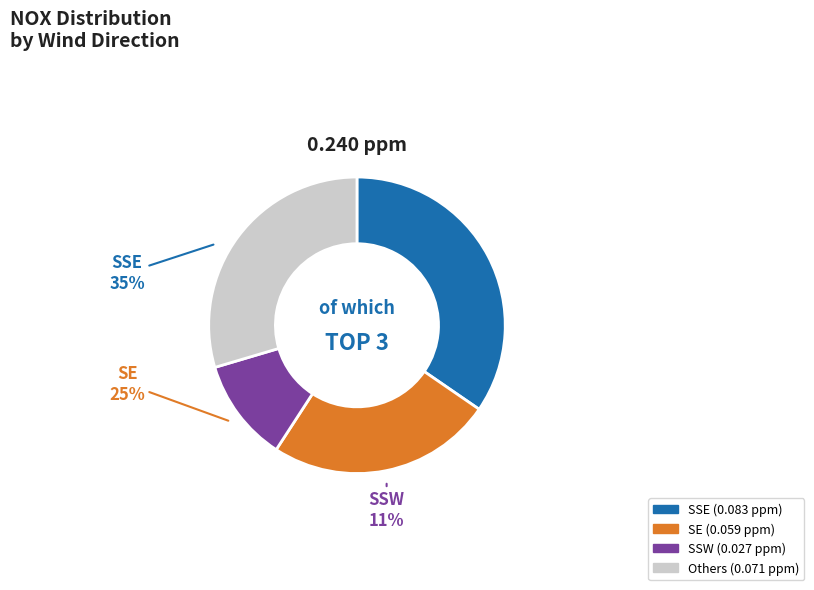

Does NNE represent more than half of the total?

No